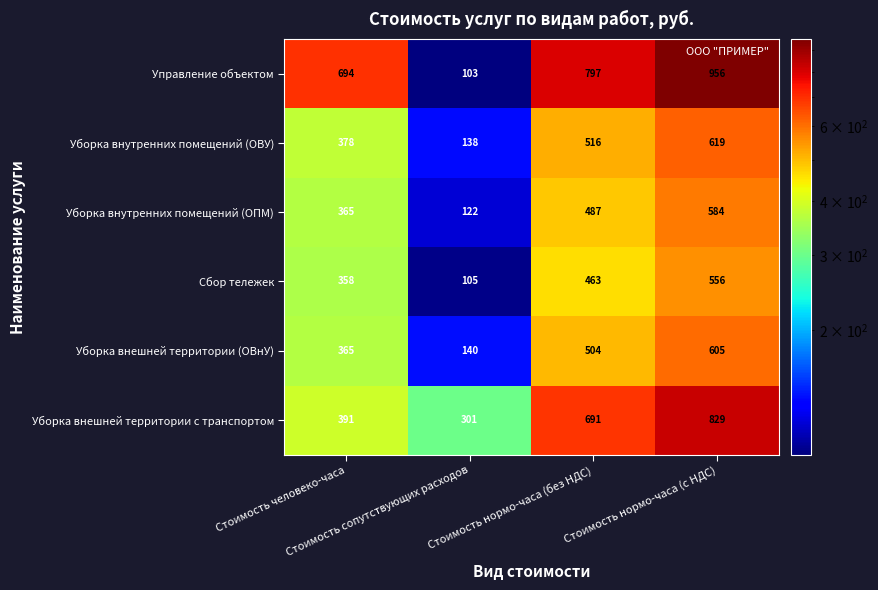

Which series has the largest range (max minus min)?

Управление объектом